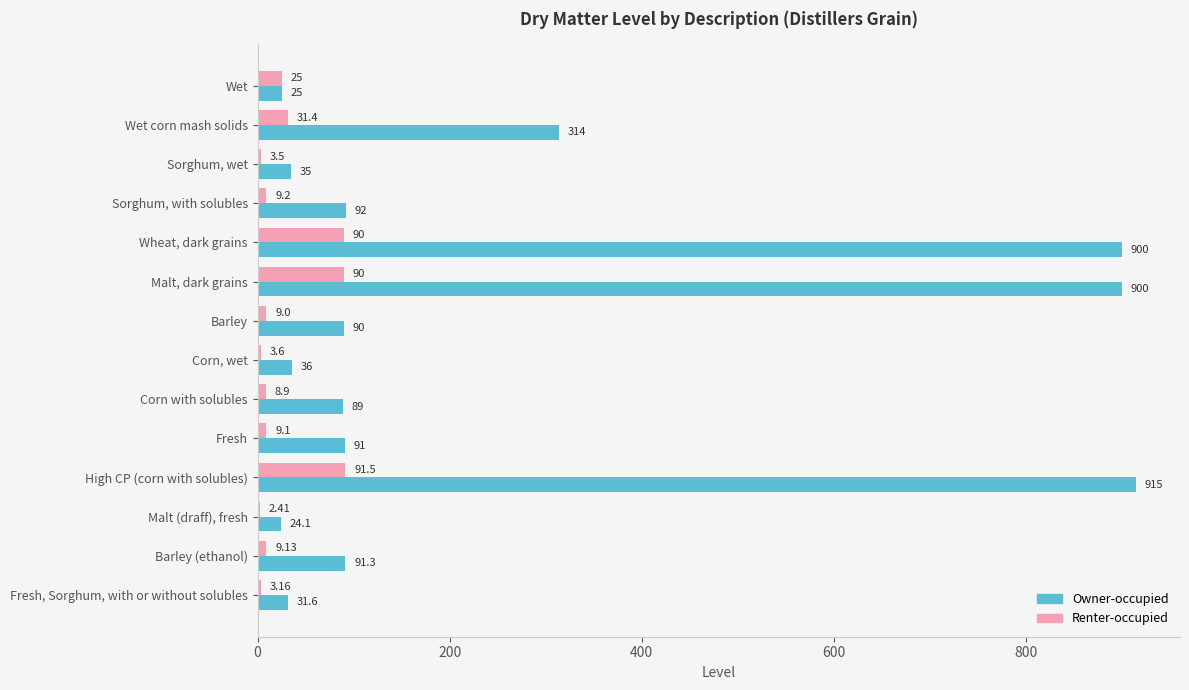

At which label is Owner-occupied closest to 469?

Wet corn mash solids